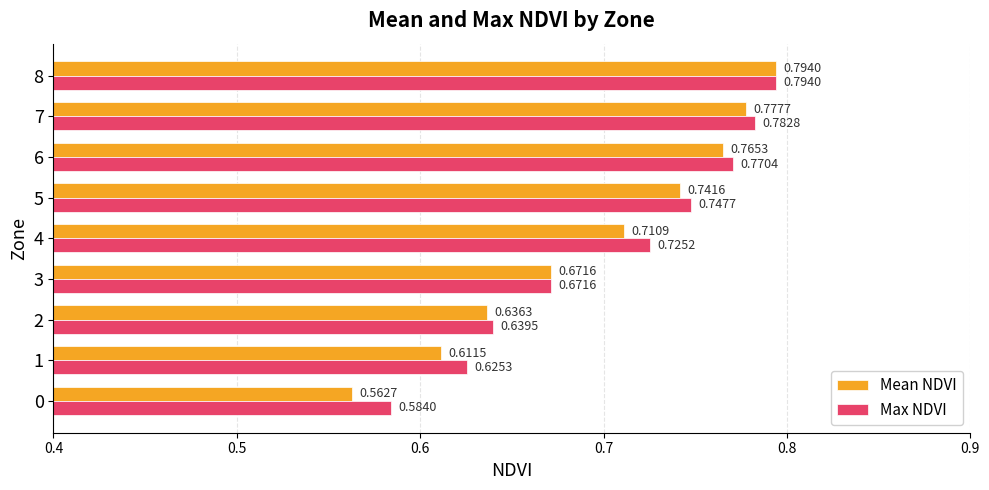

Which series has the largest range (max minus min)?

Mean NDVI